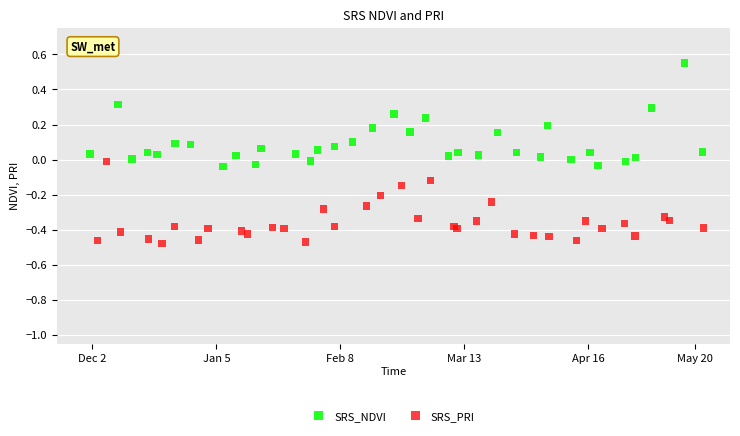

Which series has the widest spread of Y values?

SRS_NDVI